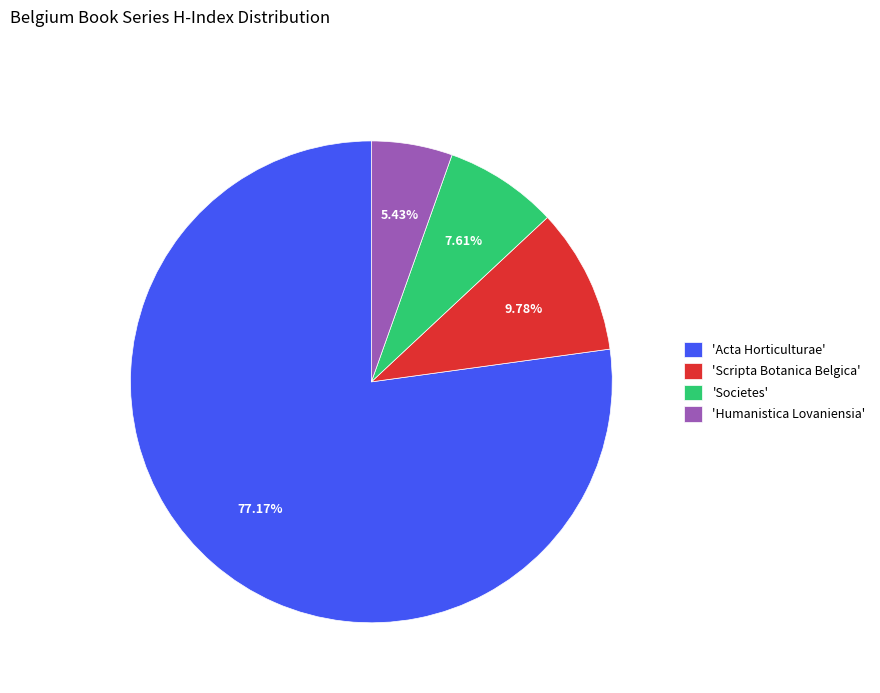

How many segments does this pie chart have?

4